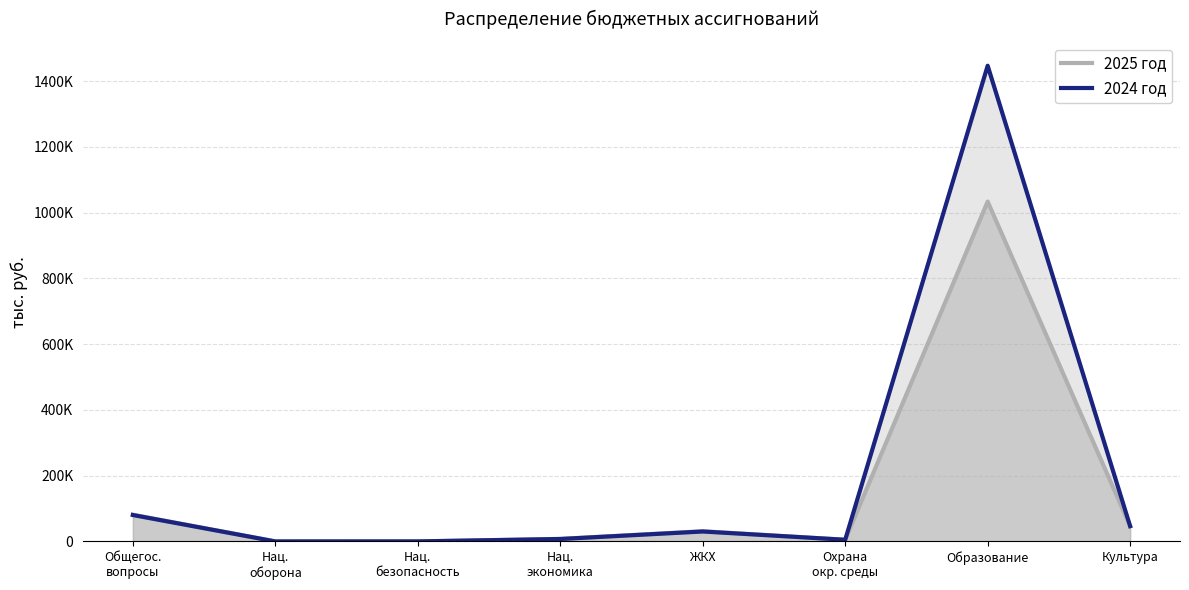

What is the value of the 2025 год point at the 7th from the left?

1033676.8